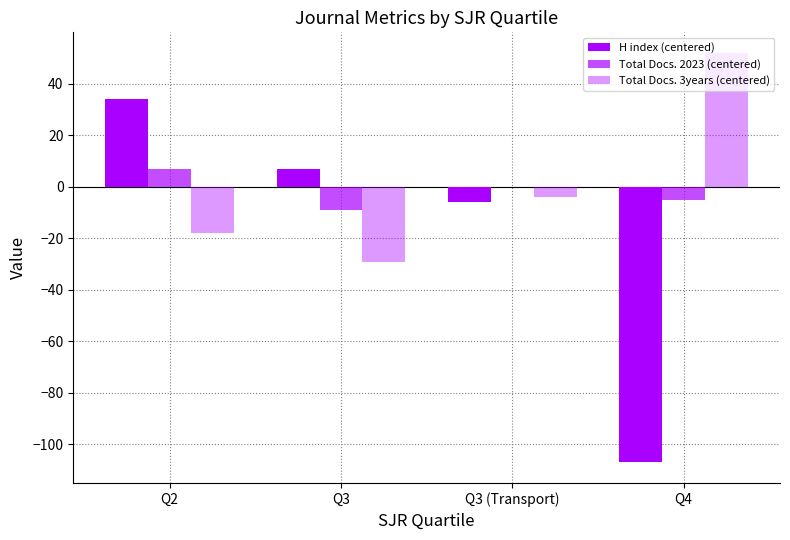

Are the bars grouped side by side (vs. stacked)?

Yes